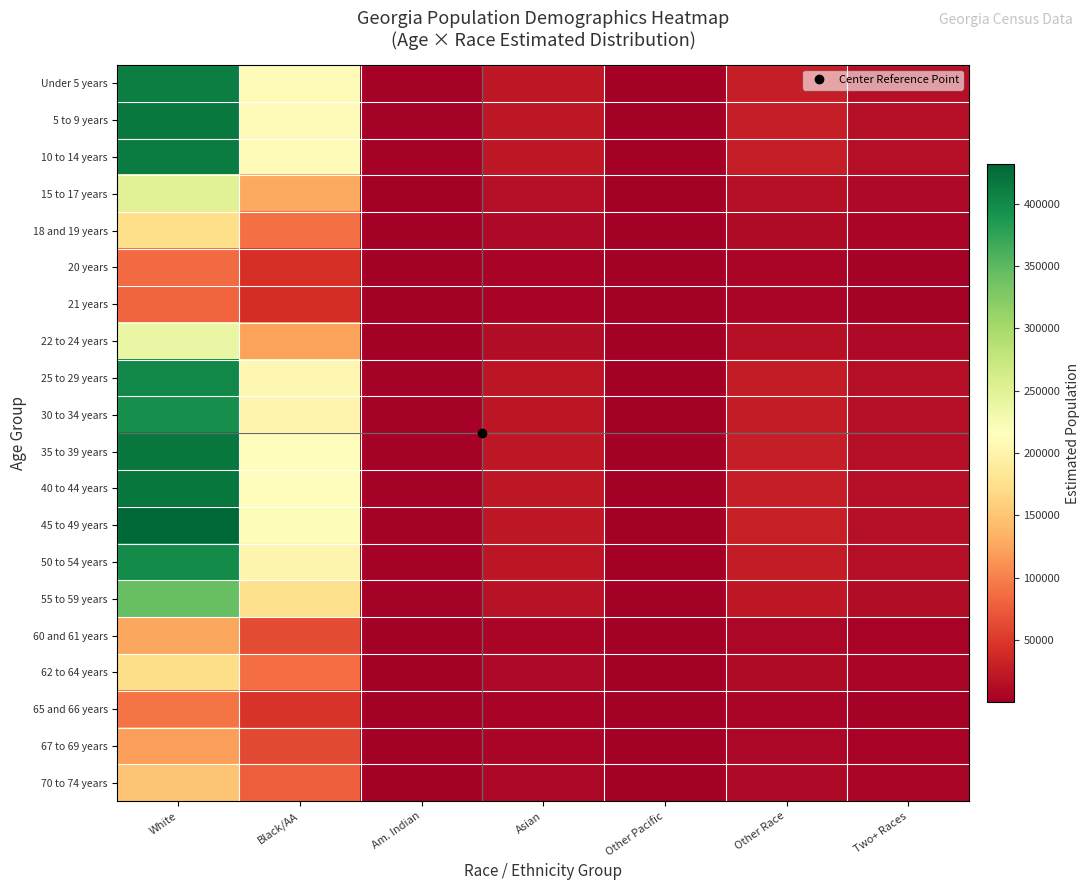

Reading left to right, list all the values displayed in this chart.

Under 5 years: White=410287.9	Black/AA=209164.6	Am. Indian=2279.3	Asian=22293.5	Other Pacific=482.0	Other Race=27568.2	Two+ Races=14709.5
5 to 9 years: White=415291.8	Black/AA=211715.6	Am. Indian=2307.1	Asian=22565.3	Other Pacific=487.9	Other Race=27904.5	Two+ Races=14888.9
10 to 14 years: White=412019.8	Black/AA=210047.6	Am. Indian=2288.9	Asian=22387.6	Other Pacific=484.0	Other Race=27684.6	Two+ Races=14771.6
15 to 17 years: White=250863.0	Black/AA=127889.9	Am. Indian=1393.6	Asian=13630.9	Other Pacific=294.7	Other Race=16856.1	Two+ Races=8993.8
18 and 19 years: White=173293.1	Black/AA=88344.8	Am. Indian=962.7	Asian=9416.1	Other Pacific=203.6	Other Race=11644.0	Two+ Races=6212.8
20 years: White=85710.1	Black/AA=43695.0	Am. Indian=476.1	Asian=4657.2	Other Pacific=100.7	Other Race=5759.1	Two+ Races=3072.8
21 years: White=81994.3	Black/AA=41800.6	Am. Indian=455.5	Asian=4455.2	Other Pacific=96.3	Other Race=5509.4	Two+ Races=2939.6
22 to 24 years: White=238578.0	Black/AA=121627.0	Am. Indian=1325.4	Asian=12963.4	Other Pacific=280.3	Other Race=16030.6	Two+ Races=8553.4
25 to 29 years: White=402611.3	Black/AA=205251.1	Am. Indian=2236.6	Asian=21876.3	Other Pacific=473.0	Other Race=27052.4	Two+ Races=14434.3
30 to 34 years: White=395257.2	Black/AA=201502.0	Am. Indian=2195.8	Asian=21476.7	Other Pacific=464.3	Other Race=26558.3	Two+ Races=14170.6
35 to 39 years: White=417023.0	Black/AA=212598.2	Am. Indian=2316.7	Asian=22659.4	Other Pacific=489.9	Other Race=28020.8	Two+ Races=14950.9
40 to 44 years: White=417872.6	Black/AA=213031.3	Am. Indian=2321.4	Asian=22705.6	Other Pacific=490.9	Other Race=28077.9	Two+ Races=14981.4
45 to 49 years: White=431720.4	Black/AA=220090.9	Am. Indian=2398.3	Asian=23458.0	Other Pacific=507.2	Other Race=29008.3	Two+ Races=15477.9
50 to 54 years: White=399418.8	Black/AA=203623.5	Am. Indian=2218.9	Asian=21702.9	Other Pacific=469.2	Other Race=26837.9	Two+ Races=14319.8
55 to 59 years: White=342641.5	Black/AA=174678.5	Am. Indian=1903.5	Asian=18617.8	Other Pacific=402.5	Other Race=23022.9	Two+ Races=12284.2
60 and 61 years: White=125377.1	Black/AA=63917.2	Am. Indian=696.5	Asian=6812.5	Other Pacific=147.3	Other Race=8424.4	Two+ Races=4495.0
62 to 64 years: White=170938.7	Black/AA=87144.5	Am. Indian=949.6	Asian=9288.1	Other Pacific=200.8	Other Race=11485.8	Two+ Races=6128.4
65 and 66 years: White=92385.5	Black/AA=47098.1	Am. Indian=513.2	Asian=5019.9	Other Pacific=108.5	Other Race=6207.6	Two+ Races=3312.2
67 to 69 years: White=120294.4	Black/AA=61326.1	Am. Indian=668.3	Asian=6536.3	Other Pacific=141.3	Other Race=8082.9	Two+ Races=4312.7
70 to 74 years: White=149603.0	Black/AA=76267.6	Am. Indian=831.1	Asian=8128.8	Other Pacific=175.8	Other Race=10052.2	Two+ Races=5363.5